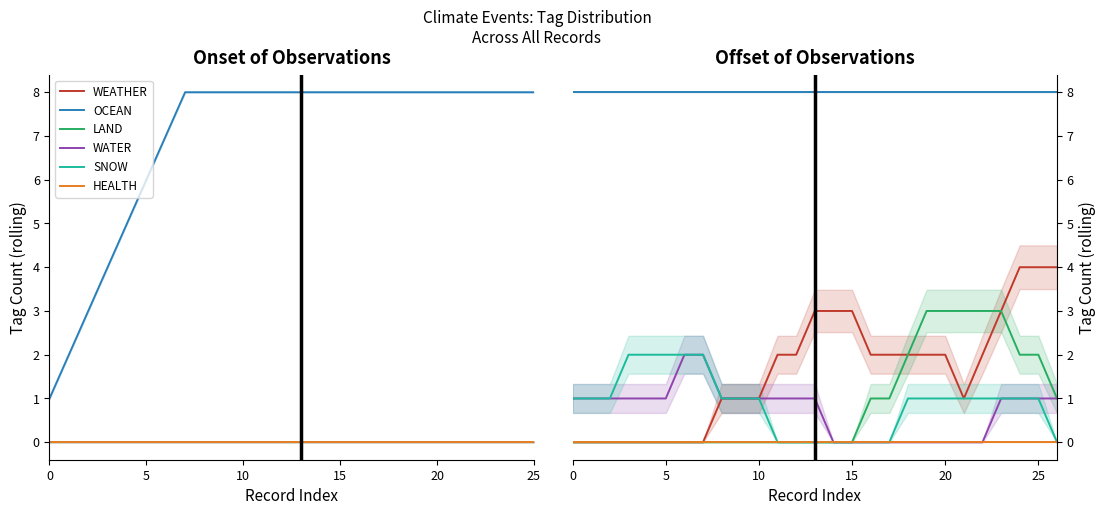

What is the sum of all WATER values?

20